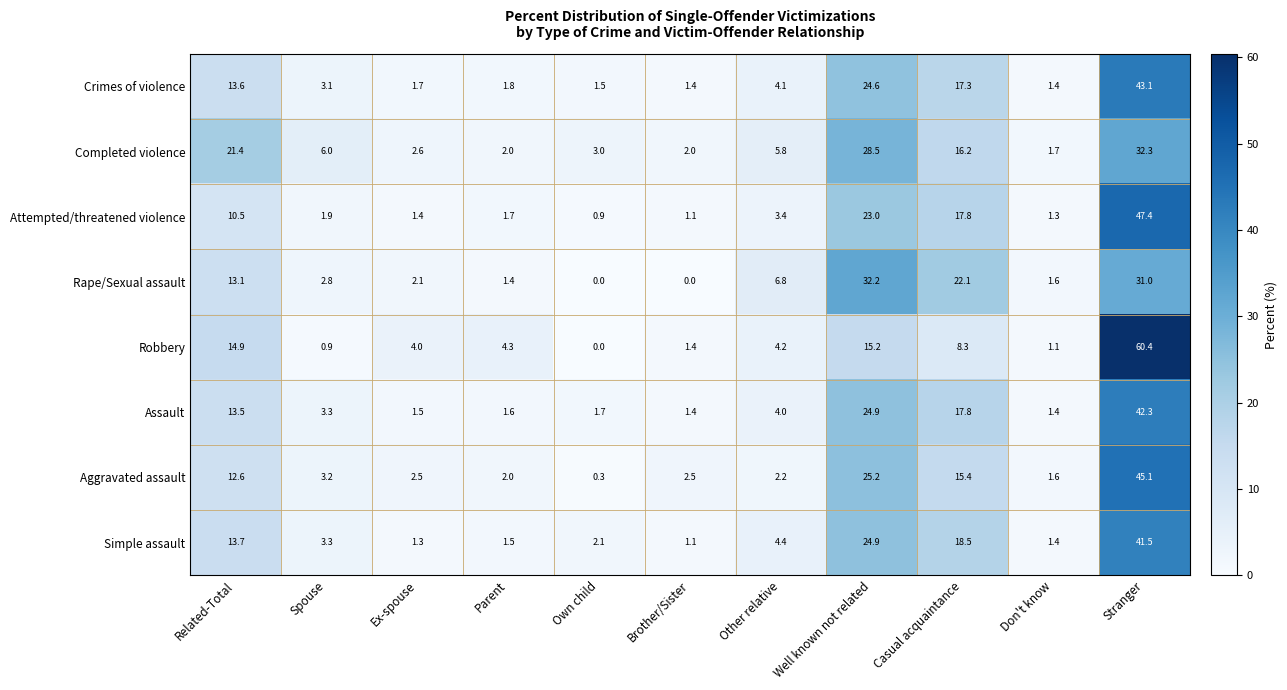

How many data points in Rape/Sexual assault are less than 2?

4